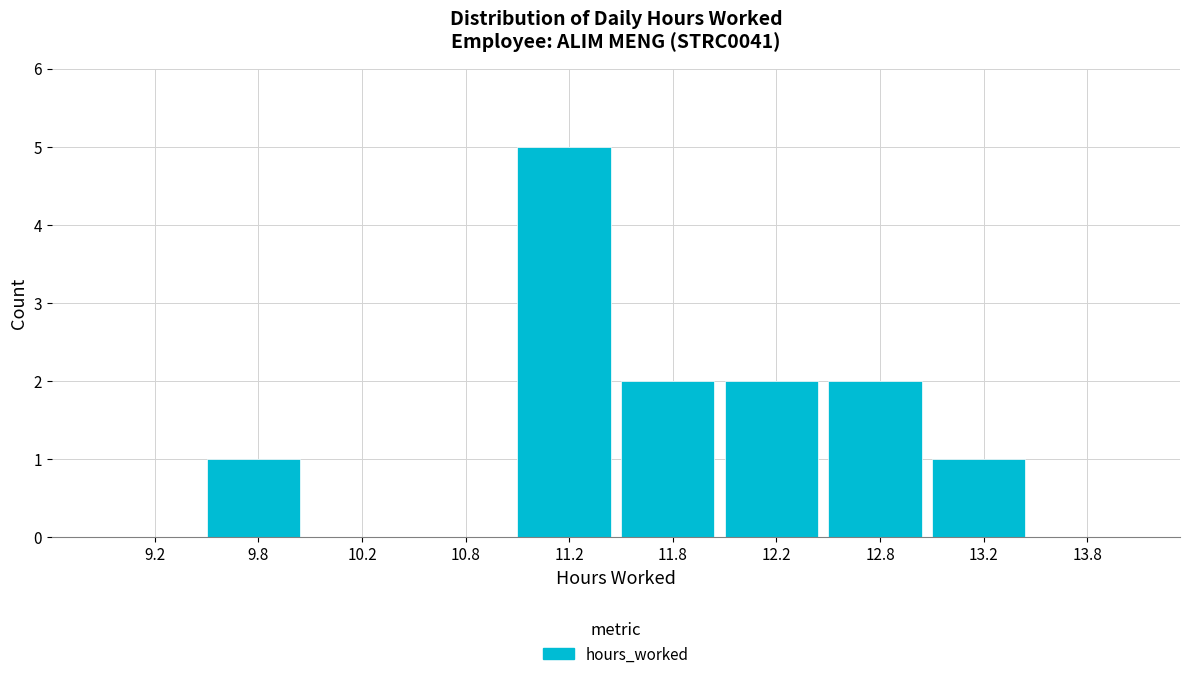

Reading left to right, transcribe this chart: for each bar, give the range it covers on the x-axis and its height. The values are not printed on the chart, so give them approximately, as read against the axis.

9.0 to 9.5: 0
9.5 to 10.0: 1
10.0 to 10.5: 0
10.5 to 11.0: 0
11.0 to 11.5: 5
11.5 to 12.0: 2
12.0 to 12.5: 2
12.5 to 13.0: 2
13.0 to 13.5: 1
13.5 to 14.0: 0